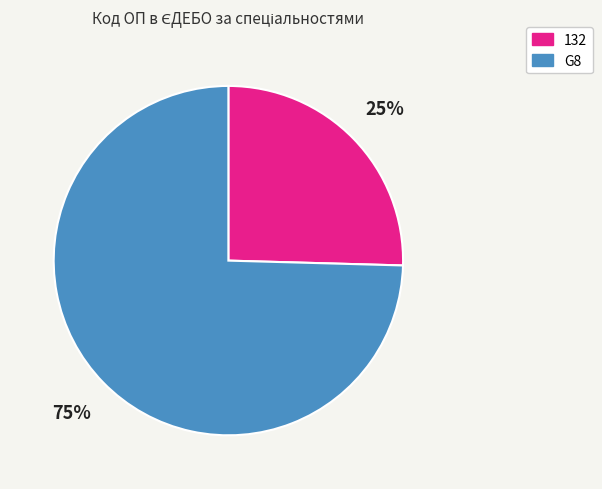

What is the ratio of the value at 132 to the value at G8?

0.3